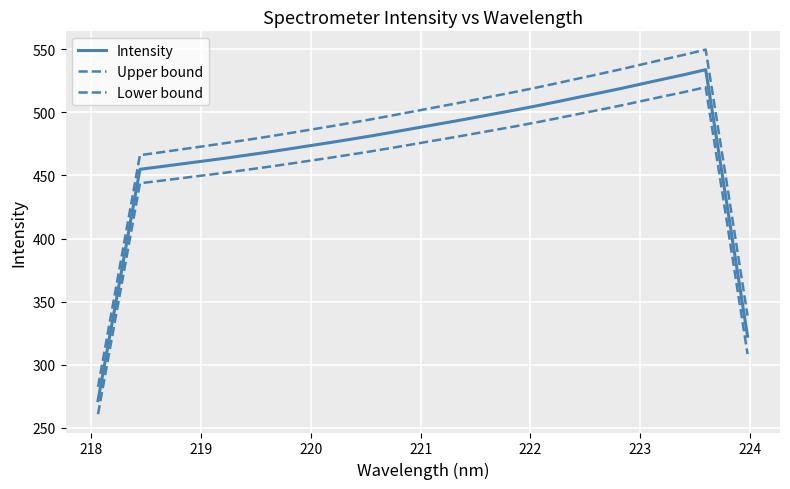

Is this an area chart (filled region under the line)?

No